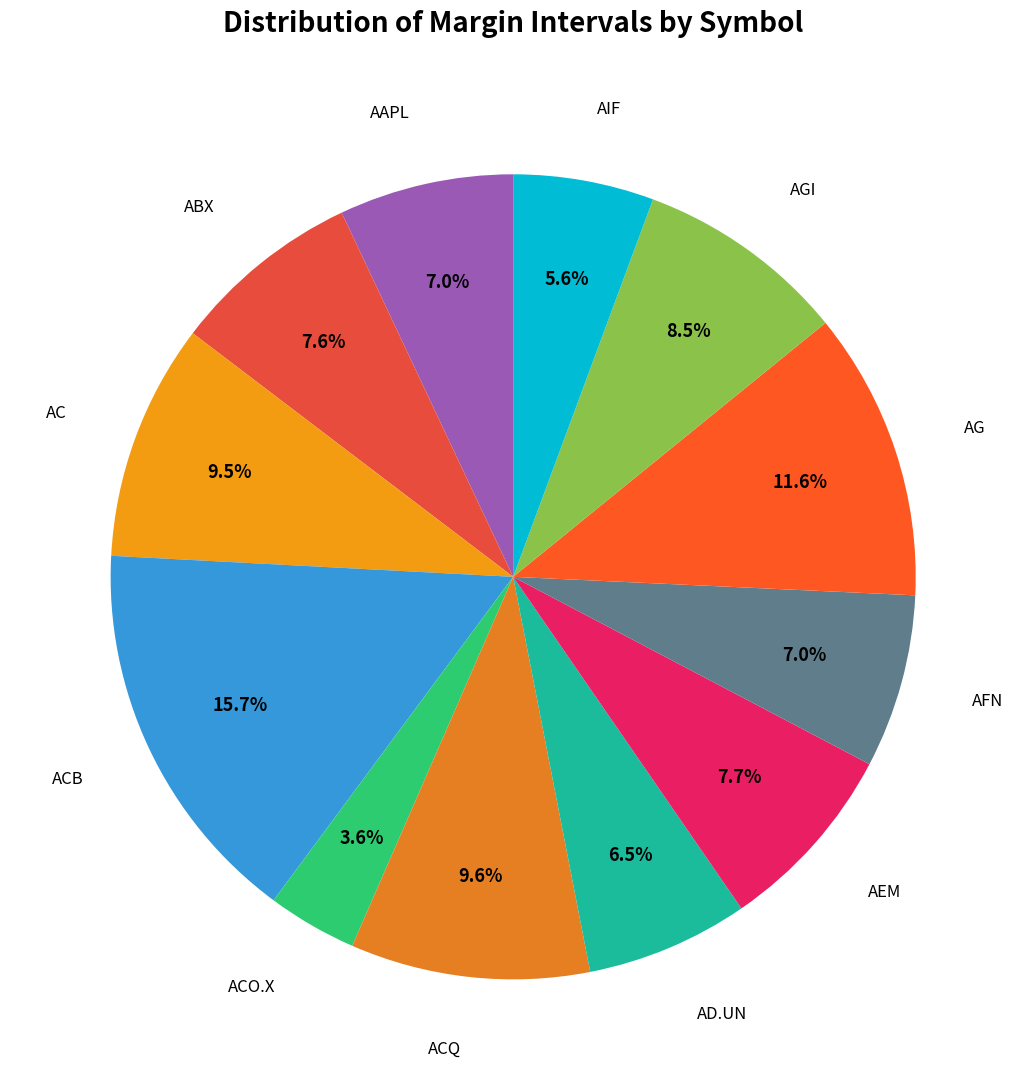

How many segments does this pie chart have?

12